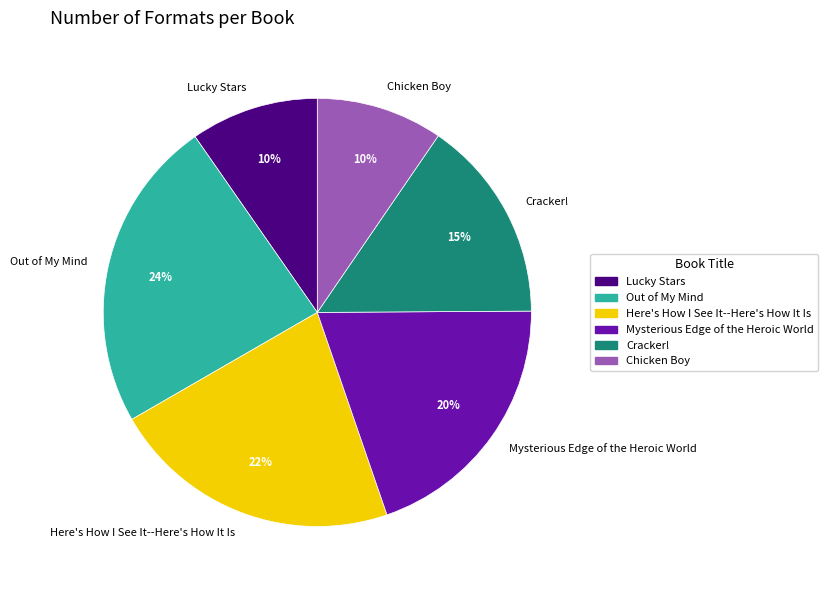

The Here's How I See It--Here's How It Is slice represents 22% of the pie. True or false?

True